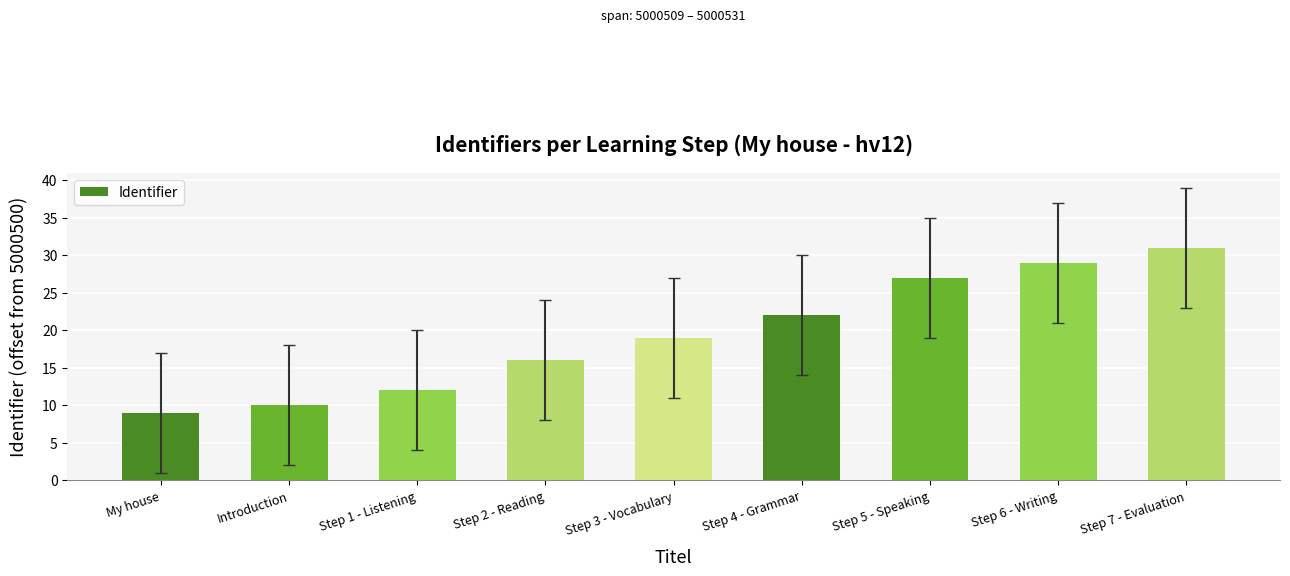

The chart shows a value of 27 at Step 5 - Speaking. True or false?

True